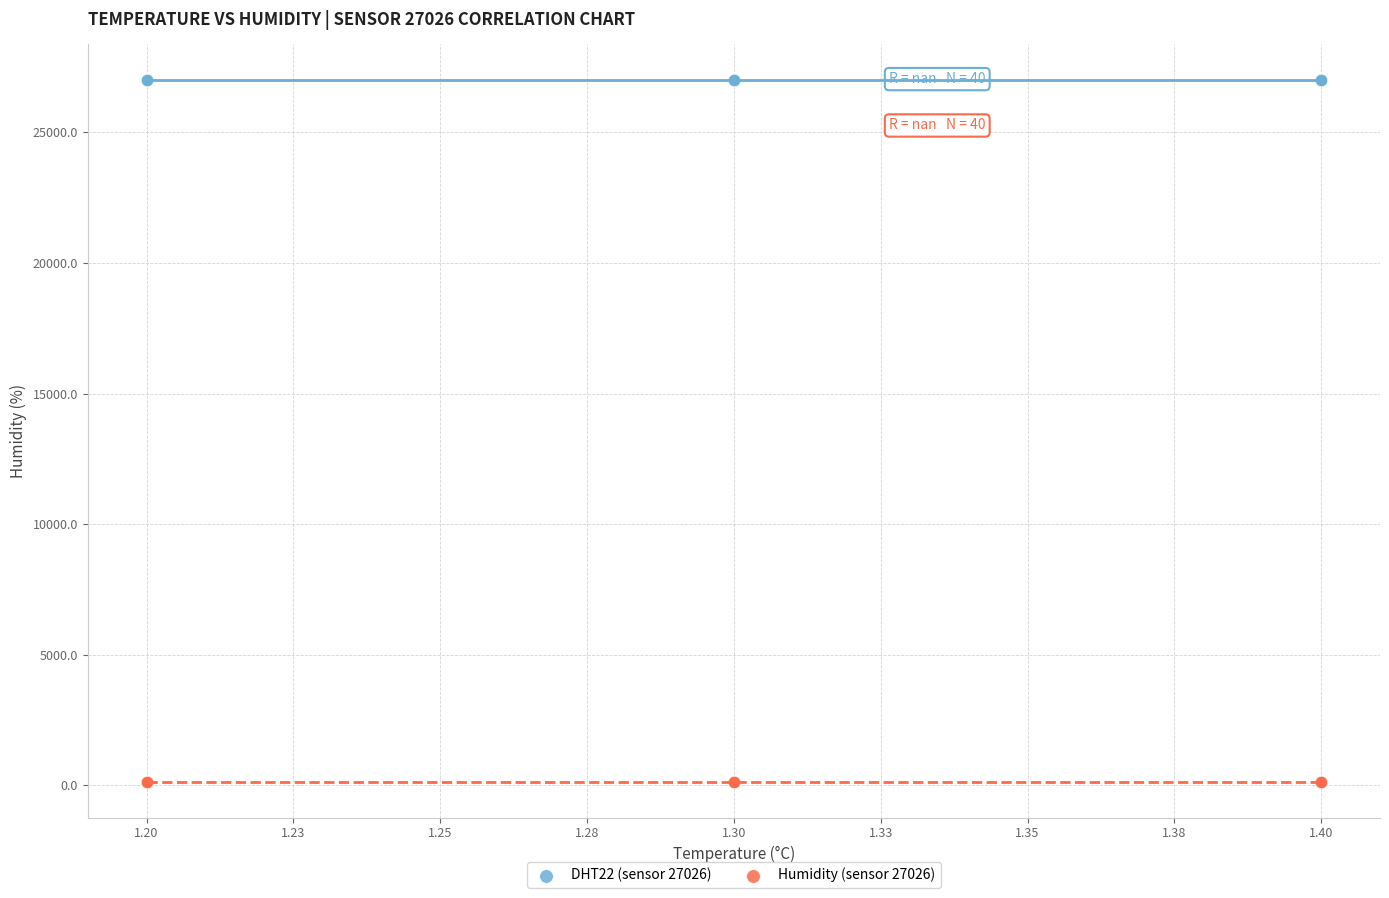

Which series reaches the maximum Y coordinate?

DHT22 (sensor 27026)